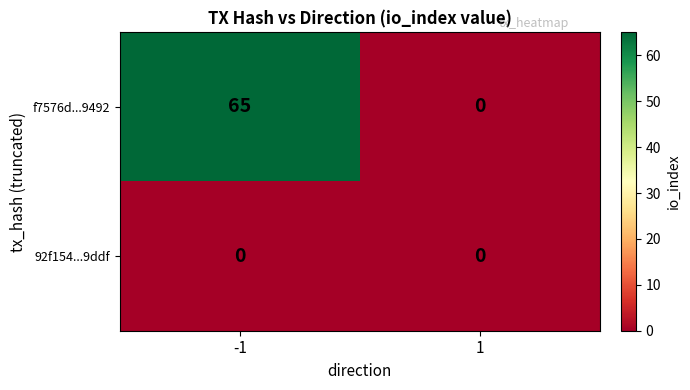

Count the number of data series in this chart.

2